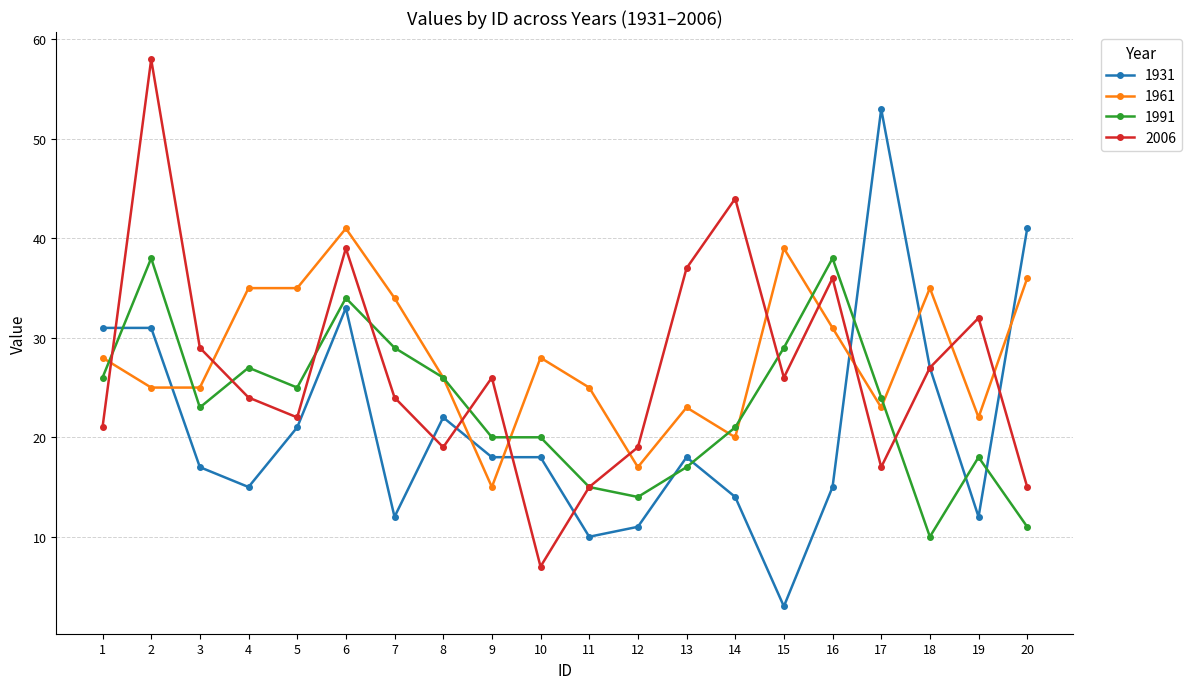

What is the maximum value for 1961?

41